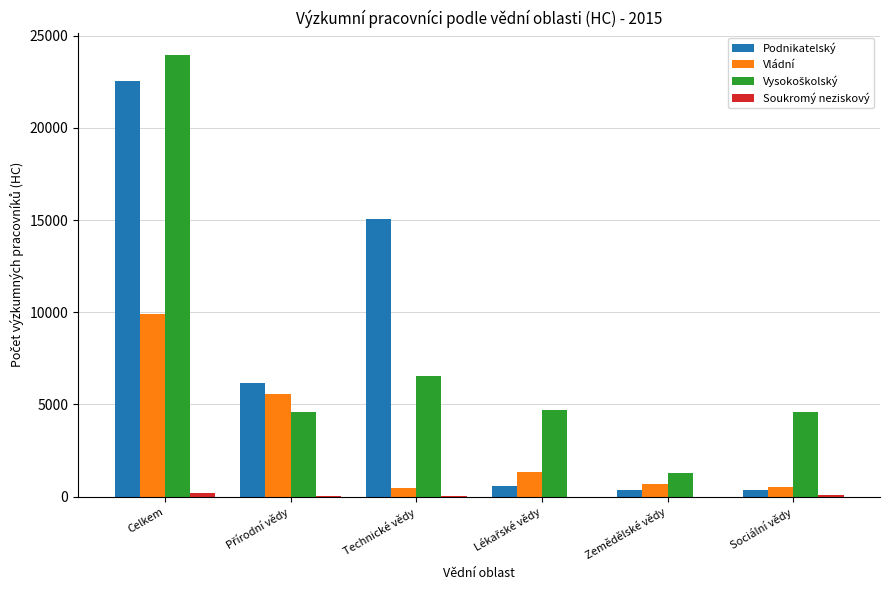

Is it true that Vládní equals 9905.0 at Celkem?

True